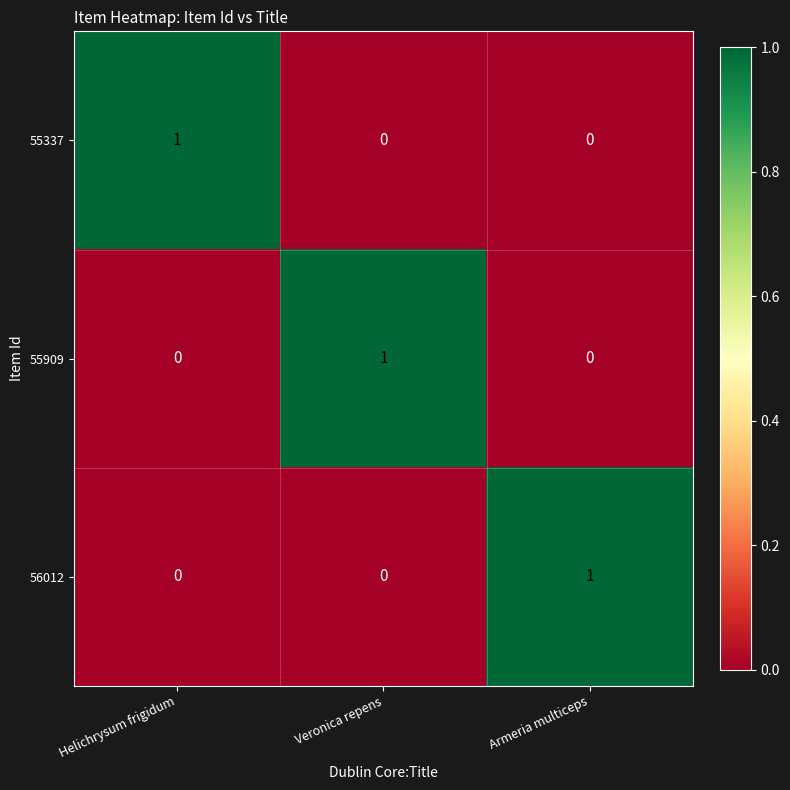

Is the value of 56012 at Veronica repens greater than the value of 55909 at Veronica repens?

No